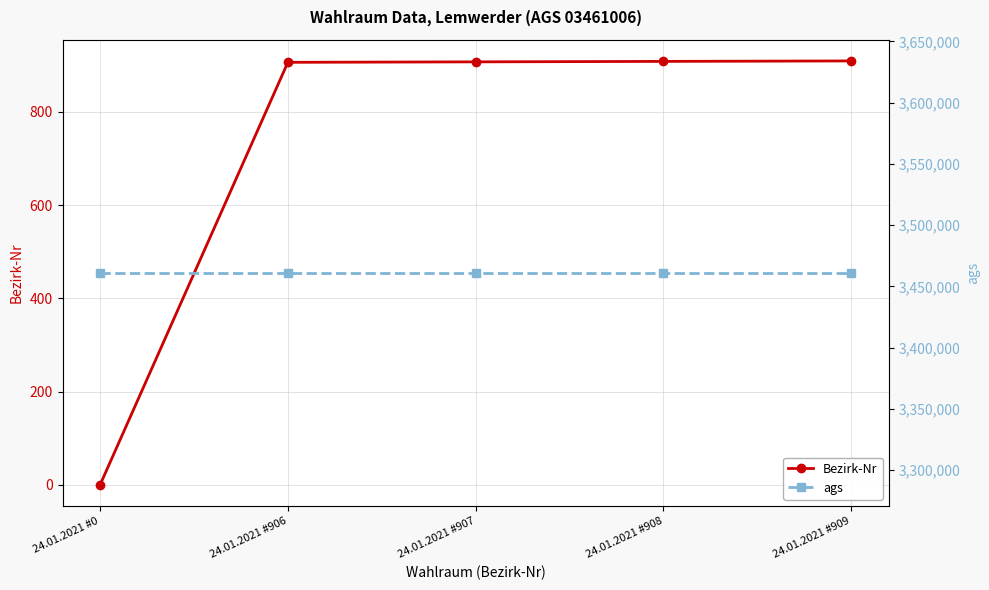

Which label corresponds to the smallest value in the chart?

24.01.2021 #0